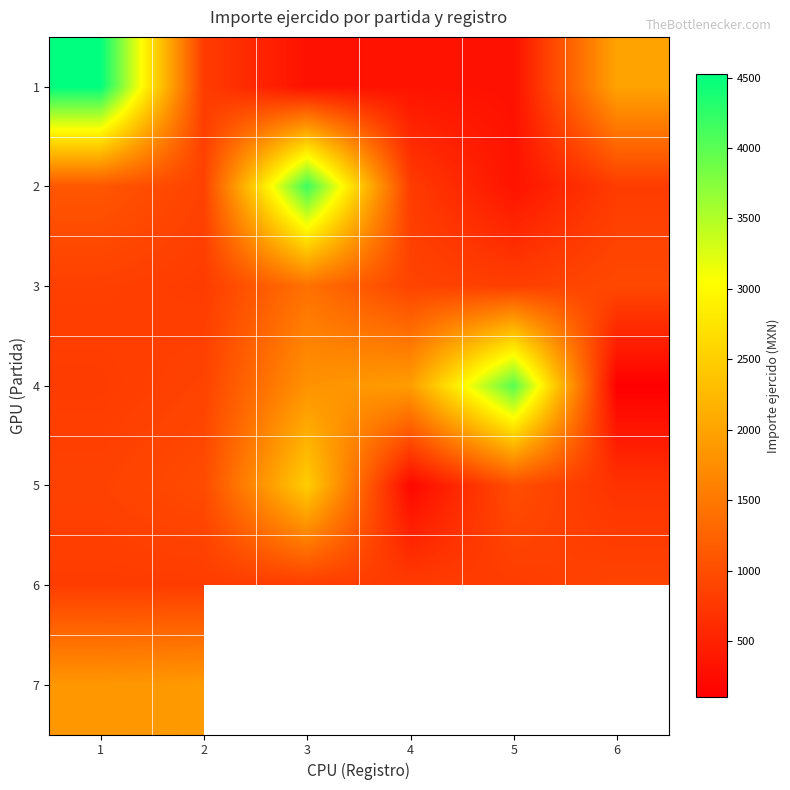

What is the difference between the highest and lowest values at 3?

3880.1